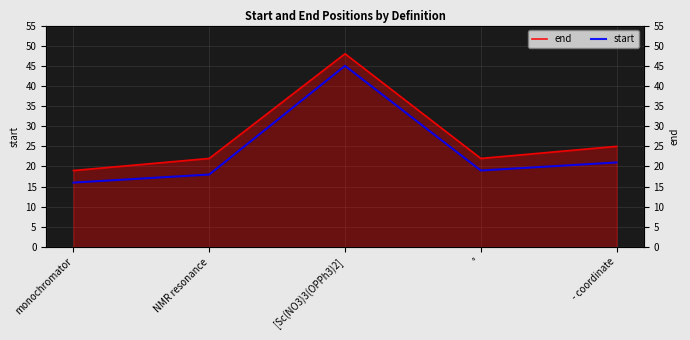

Which series has the widest spread of values?

end